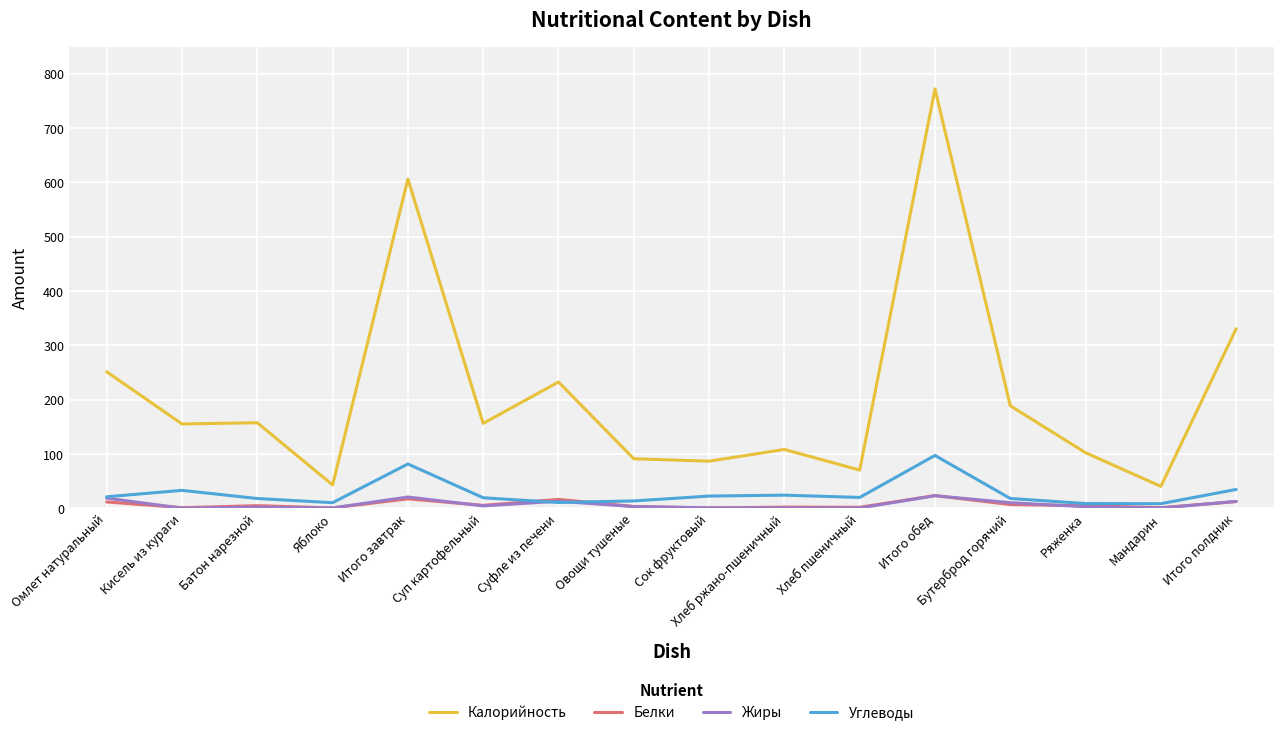

Which series has the largest total across all categories?

Калорийность